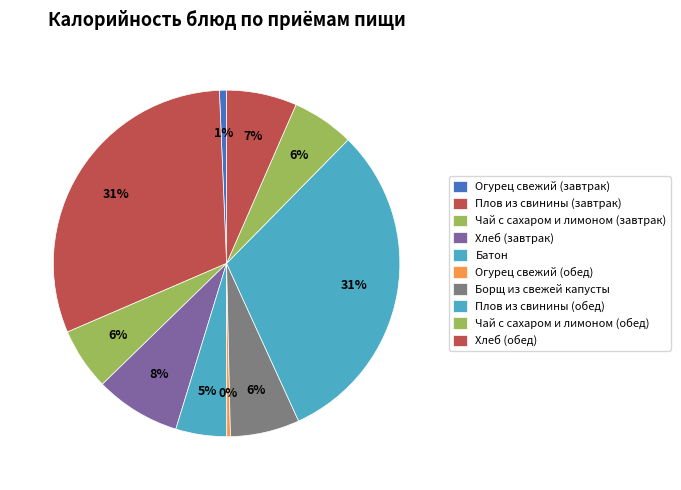

Is the sum of Огурец свежий (завтрак) and Огурец свежий (обед) greater than half?

No